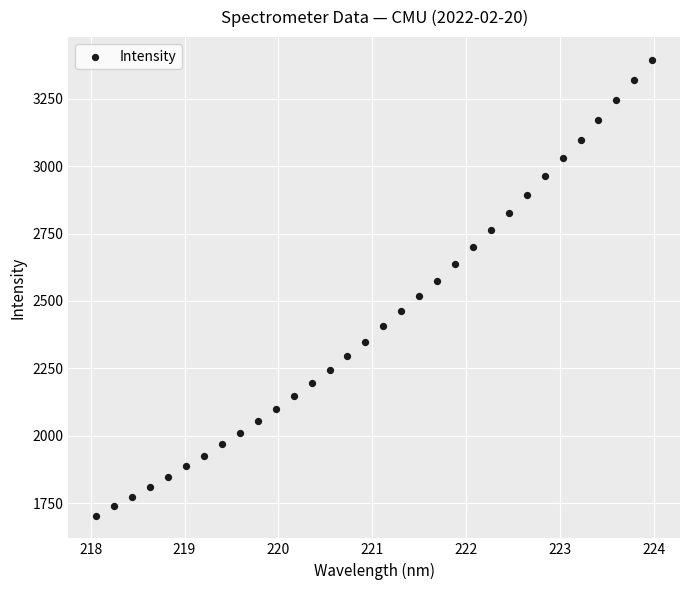

What is the range of X values (max minus min)?

5.9